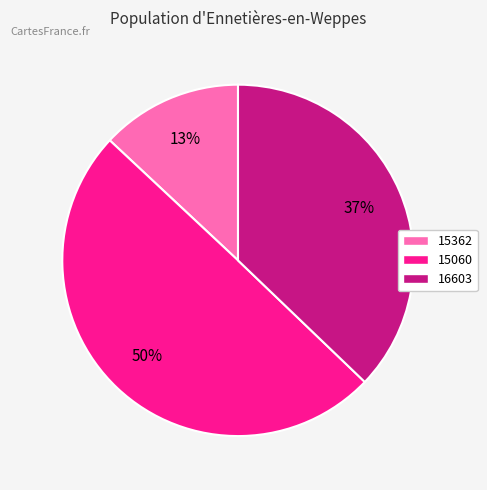

What percentage is the 15060 slice, to the nearest percent?

50%